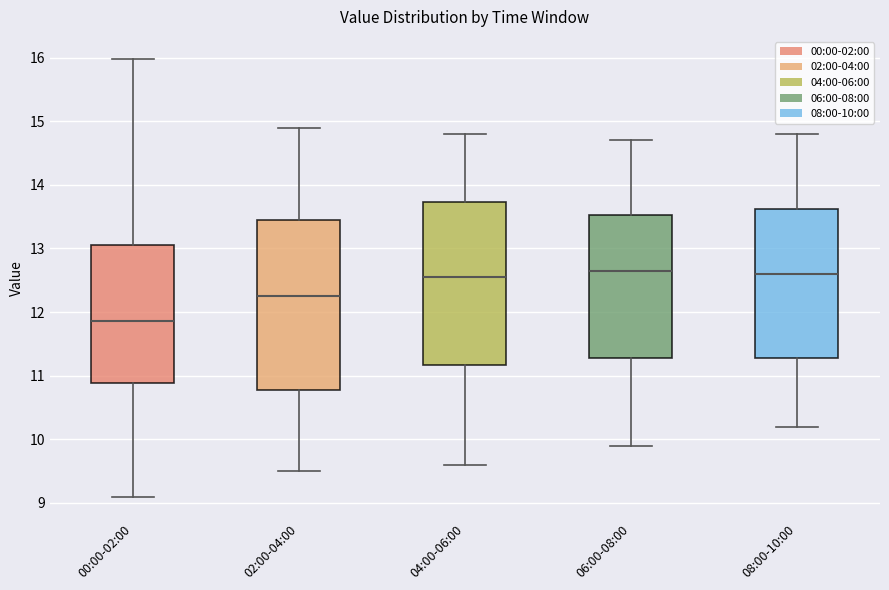

Which box is the tallest, from its lower edge to its upper edge?

02:00-04:00